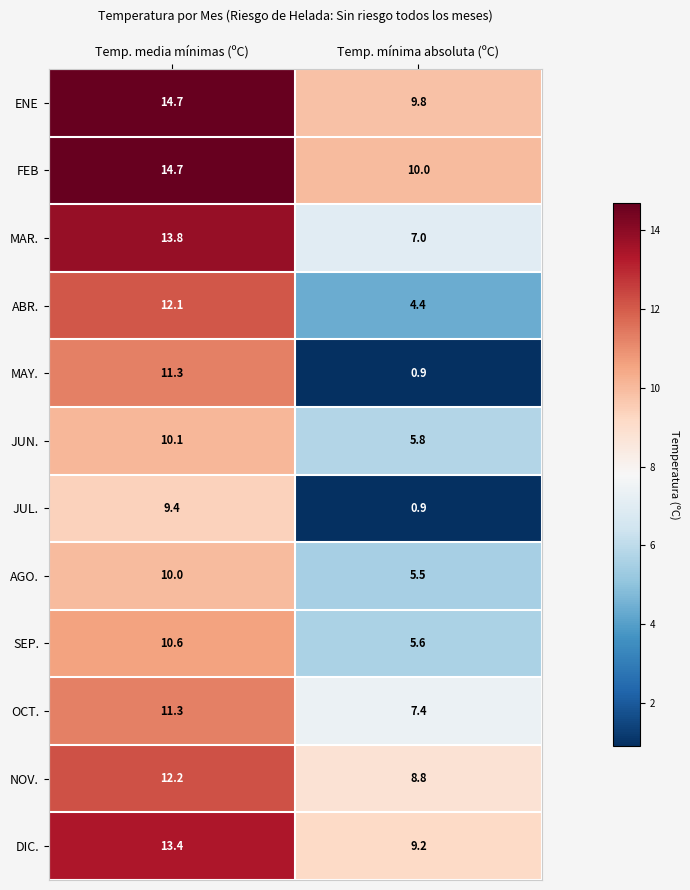

Rank the categories by AGO. value from highest to lowest.

Temp. media mínimas (ºC), Temp. mínima absoluta (ºC)